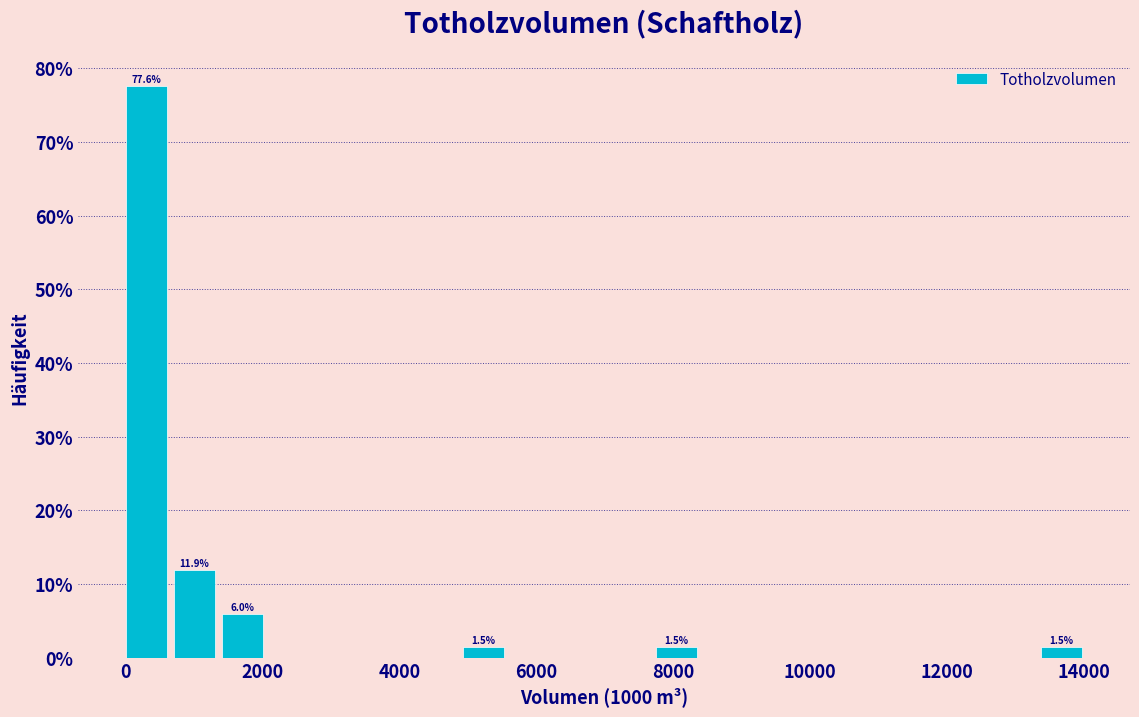

Around what value on the x-axis is the tallest bar? Give the approximate position of its centre, as read against the axis.

400